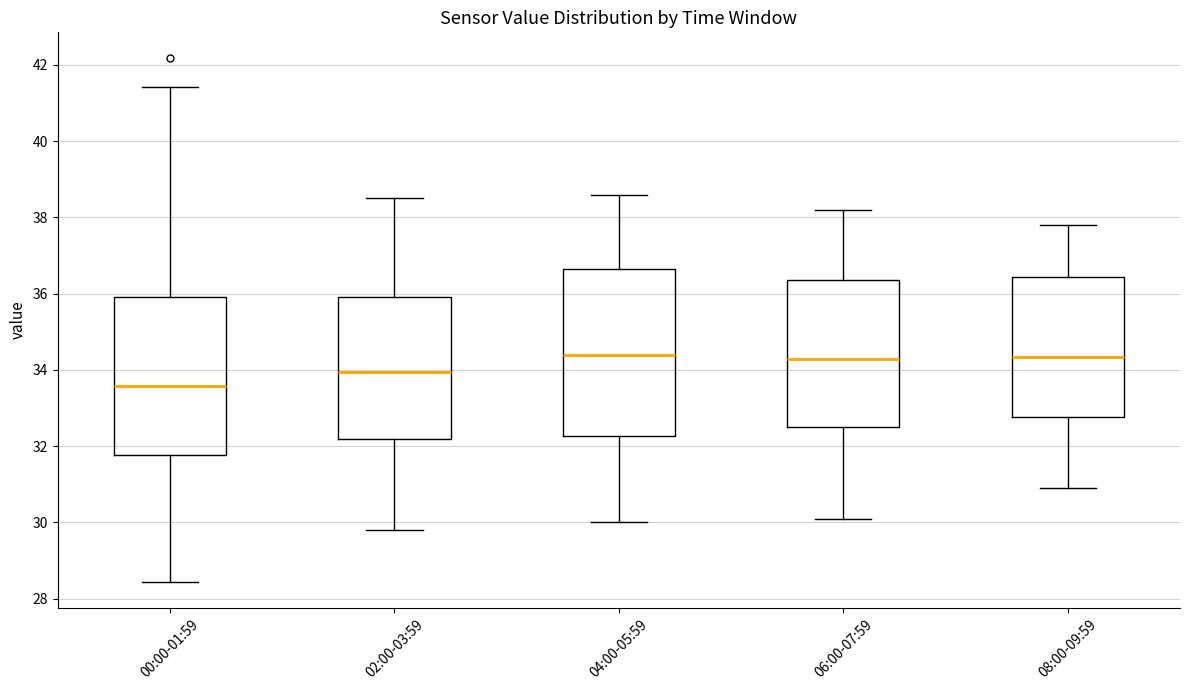

Where does the median line of the box for 02:00-03:59 sit on the y-axis? The values are not printed on the chart, so give them approximately, as read against the axis.

34.0